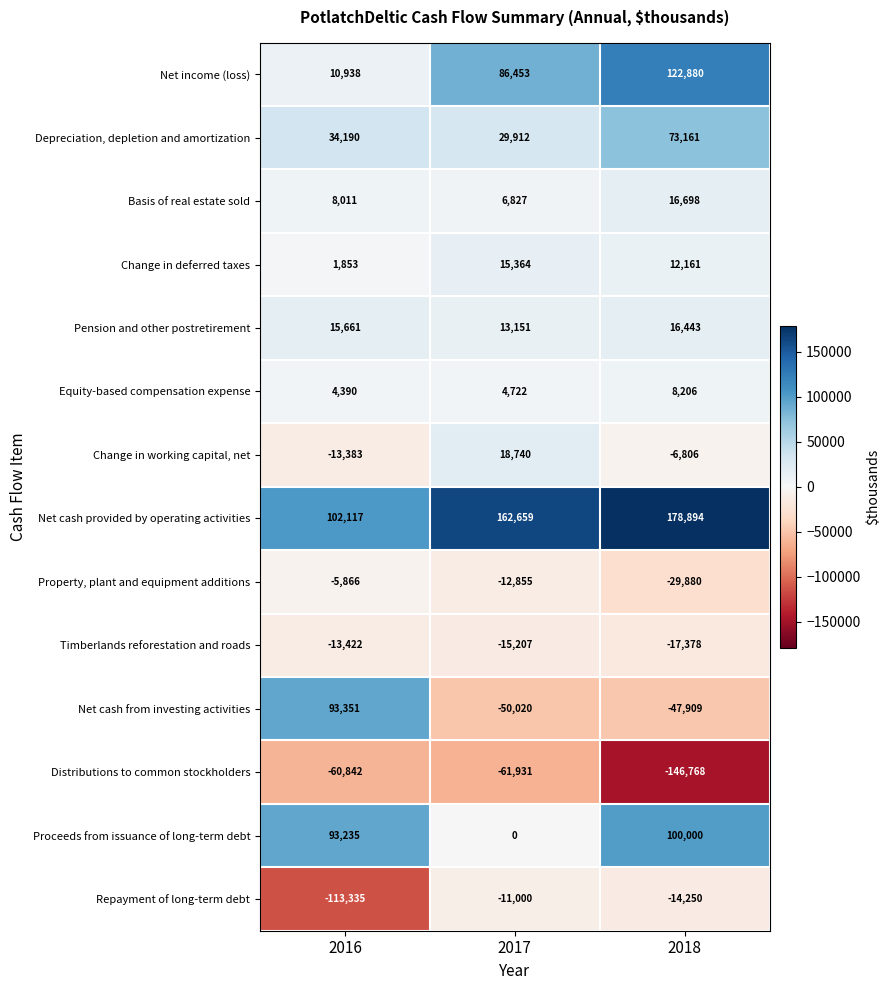

Rank the series at 2016 from lowest to highest value.

Repayment of long-term debt, Distributions to common stockholders, Timberlands reforestation and roads, Change in working capital, net, Property, plant and equipment additions, Change in deferred taxes, Equity-based compensation expense, Basis of real estate sold, Net income (loss), Pension and other postretirement, Depreciation, depletion and amortization, Proceeds from issuance of long-term debt, Net cash from investing activities, Net cash provided by operating activities